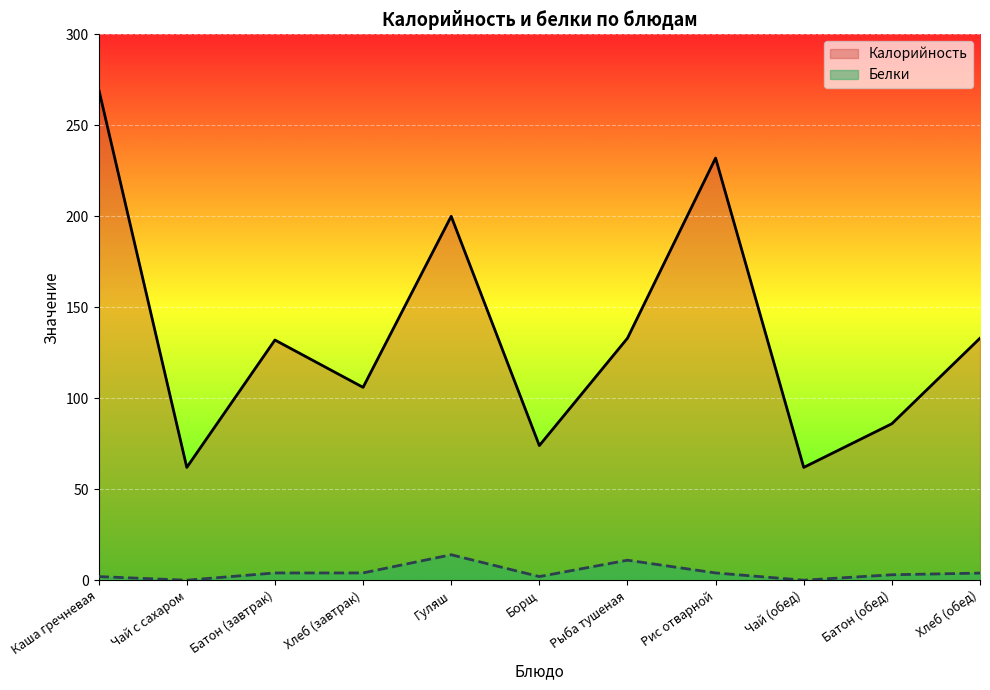

True or false: Калорийность has a value of 41.2 at Батон (обед).

False